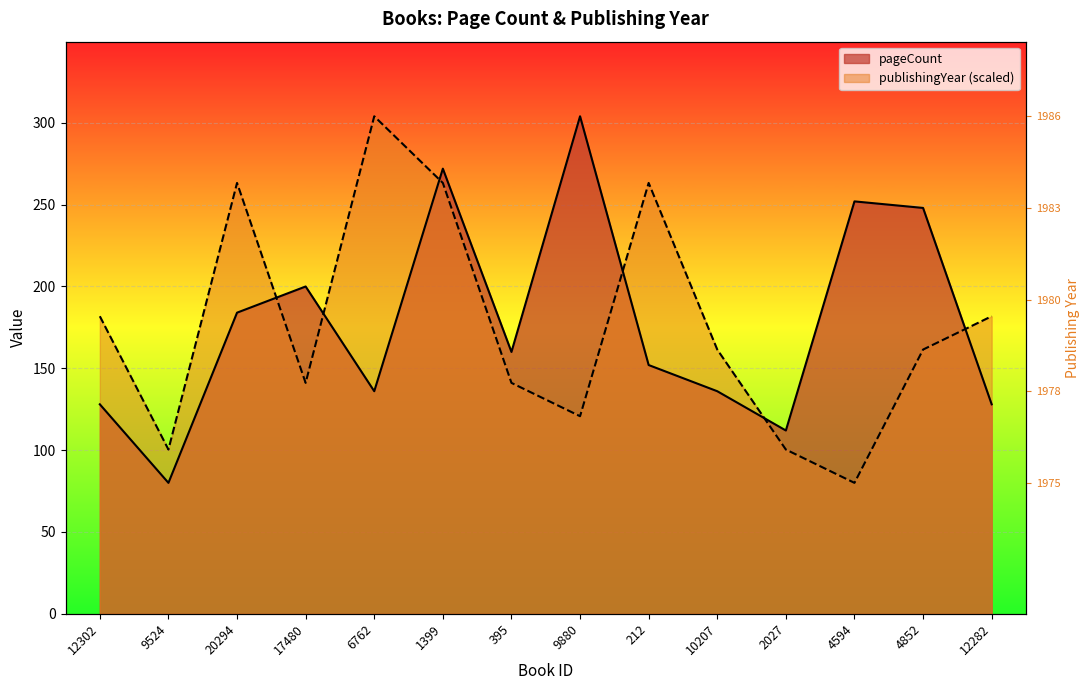

What is the value of the pageCount point at the 2nd from the left?

80.0